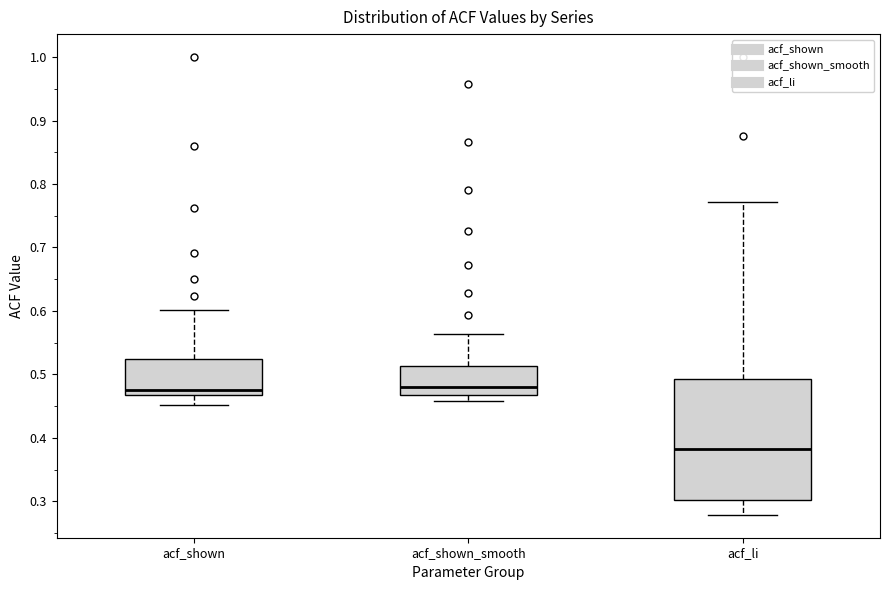

Reading left to right, read every box against the y-axis: the position of its median line, the range the box covers, and the ends of its whiskers. The values are not printed on the chart, so give them approximately, as read against the axis.

acf_shown: median 0.48, box 0.47 to 0.52, whiskers 0.45 to 0.60
acf_shown_smooth: median 0.48, box 0.47 to 0.51, whiskers 0.46 to 0.56
acf_li: median 0.38, box 0.30 to 0.49, whiskers 0.28 to 0.77